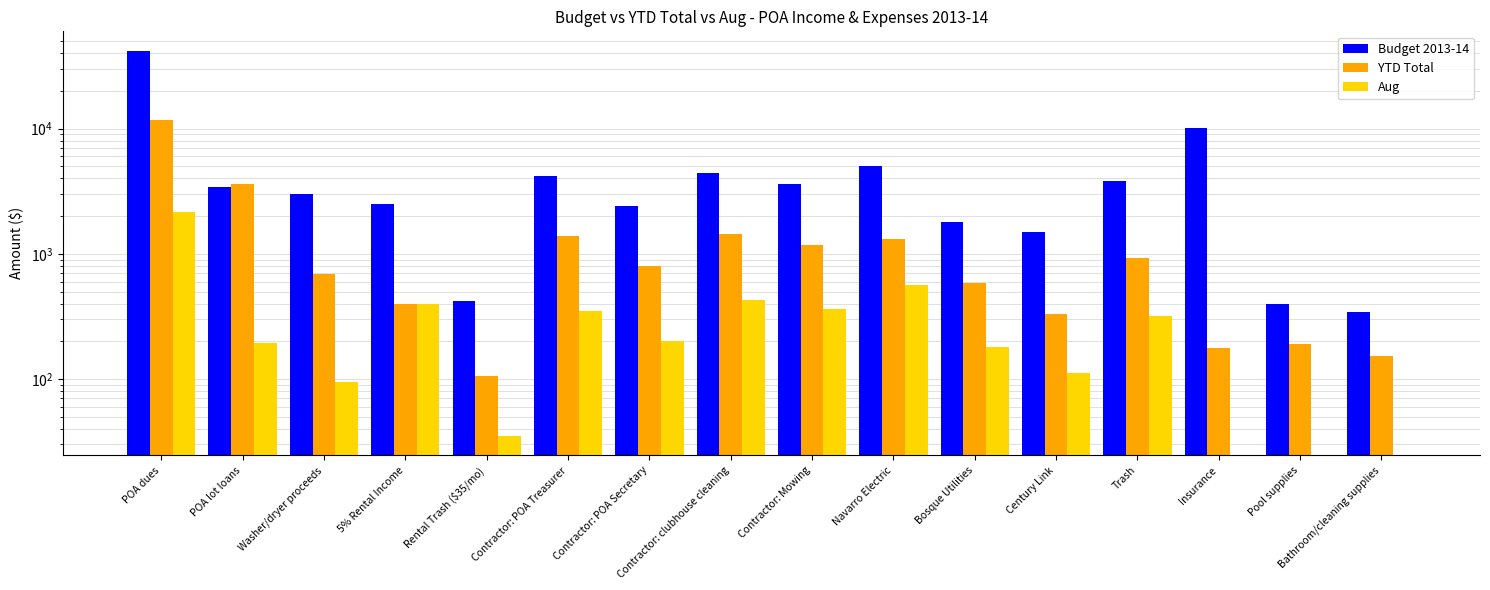

What is the greatest value displayed?

42000.0